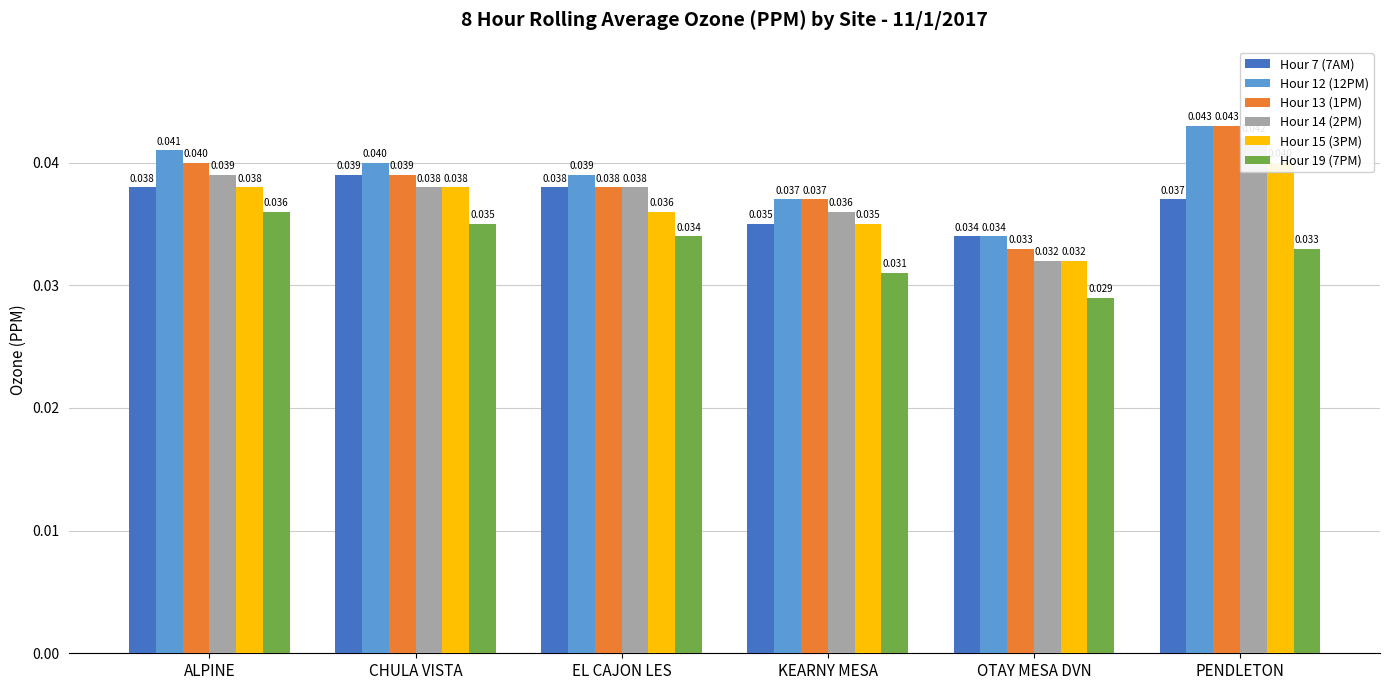

Reading left to right, list all the values displayed in this chart.

Hour 7 (7AM): ALPINE=0.0	CHULA VISTA=0.0	EL CAJON LES=0.0	KEARNY MESA=0.0	OTAY MESA DVN=0.0	PENDLETON=0.0
Hour 12 (12PM): ALPINE=0.0	CHULA VISTA=0.0	EL CAJON LES=0.0	KEARNY MESA=0.0	OTAY MESA DVN=0.0	PENDLETON=0.0
Hour 13 (1PM): ALPINE=0.0	CHULA VISTA=0.0	EL CAJON LES=0.0	KEARNY MESA=0.0	OTAY MESA DVN=0.0	PENDLETON=0.0
Hour 14 (2PM): ALPINE=0.0	CHULA VISTA=0.0	EL CAJON LES=0.0	KEARNY MESA=0.0	OTAY MESA DVN=0.0	PENDLETON=0.0
Hour 15 (3PM): ALPINE=0.0	CHULA VISTA=0.0	EL CAJON LES=0.0	KEARNY MESA=0.0	OTAY MESA DVN=0.0	PENDLETON=0.0
Hour 19 (7PM): ALPINE=0.0	CHULA VISTA=0.0	EL CAJON LES=0.0	KEARNY MESA=0.0	OTAY MESA DVN=0.0	PENDLETON=0.0